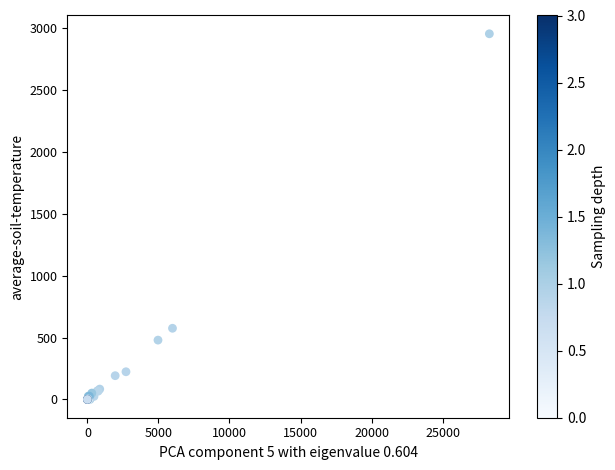

What Y value in the scatter plot is closest to 1476?

574.7